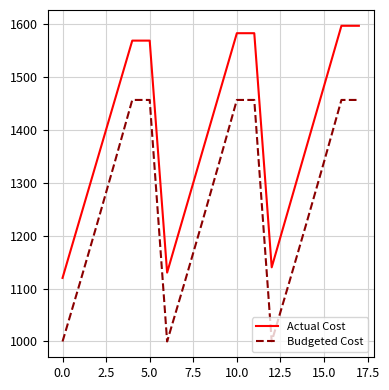

Rank the series by their maximum value, from lowest to highest.

Budgeted Cost, Actual Cost